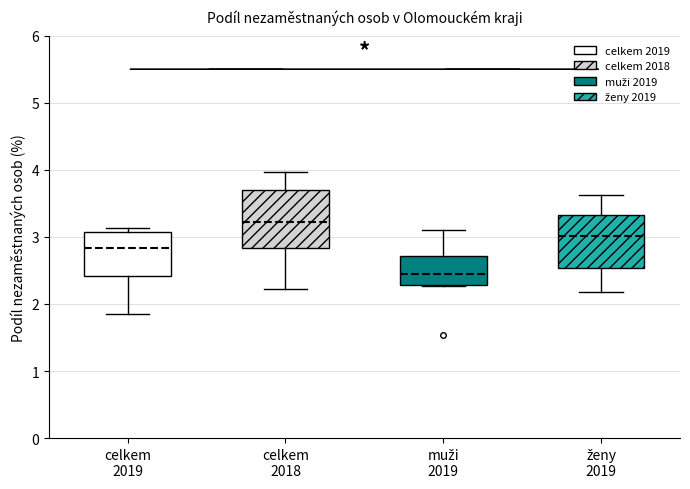

Where does the median line of the box for celkem 2019 sit on the y-axis? The values are not printed on the chart, so give them approximately, as read against the axis.

2.8